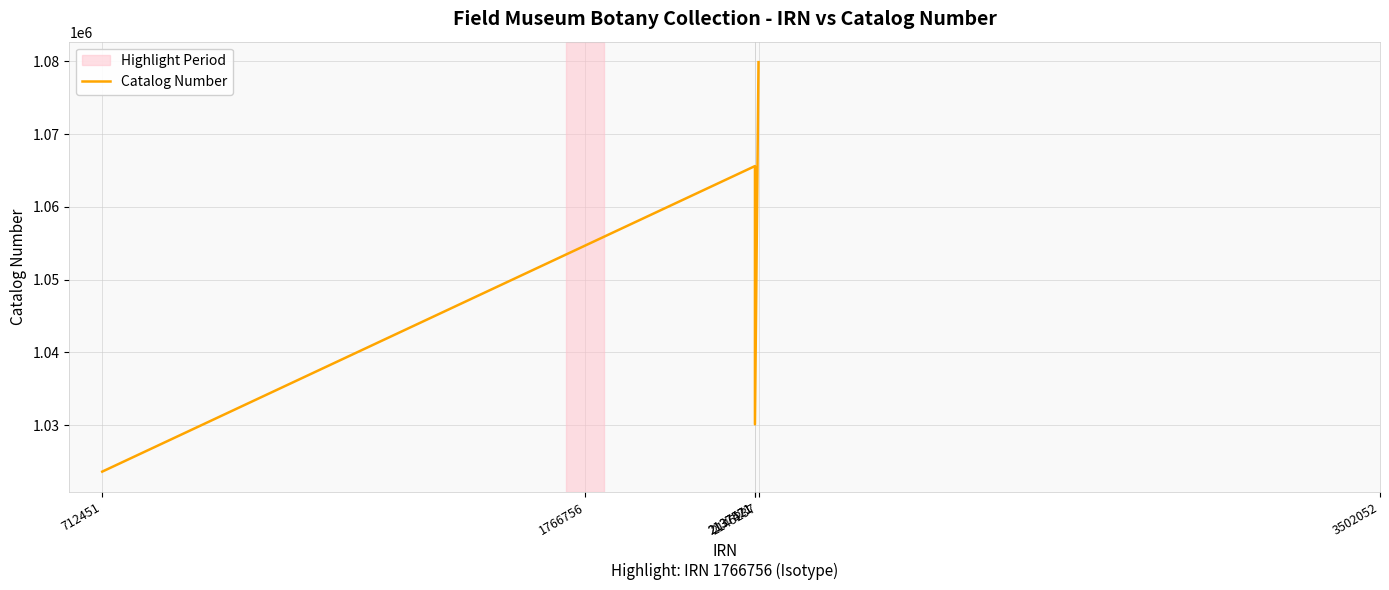

Where is the data nearest to the value 1051745?

2137521